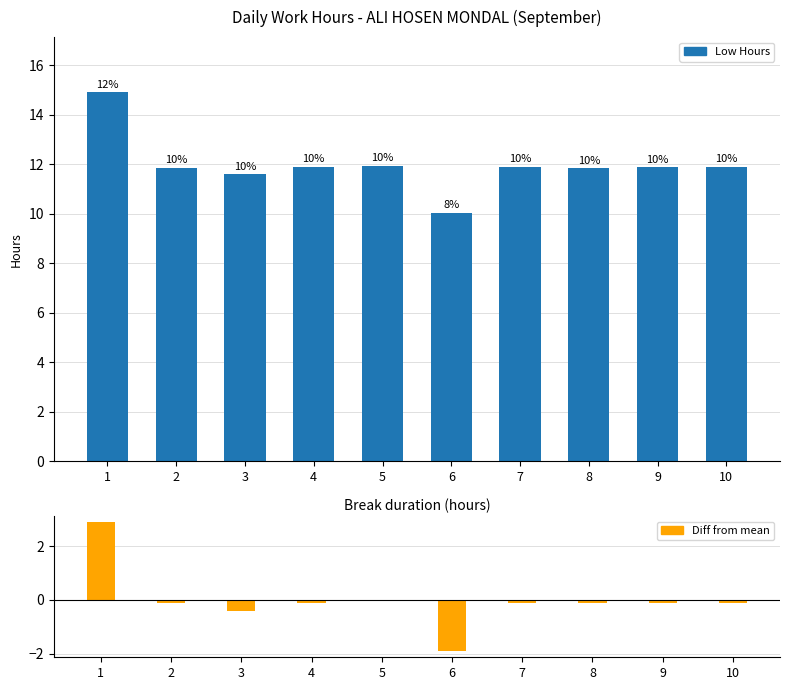

What is the difference between the highest and lowest values at 5?

11.9